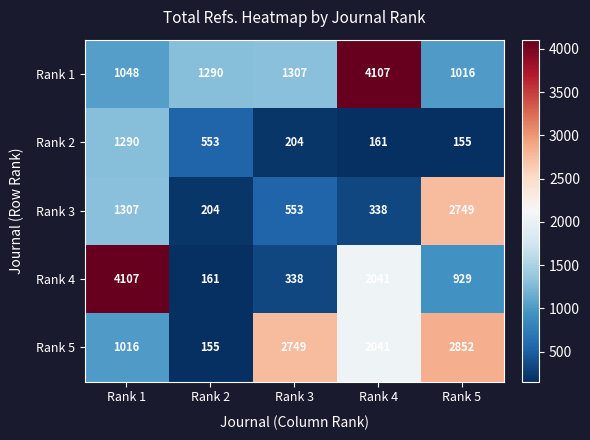

At which label is Rank 5 closest to 1503?

Rank 1